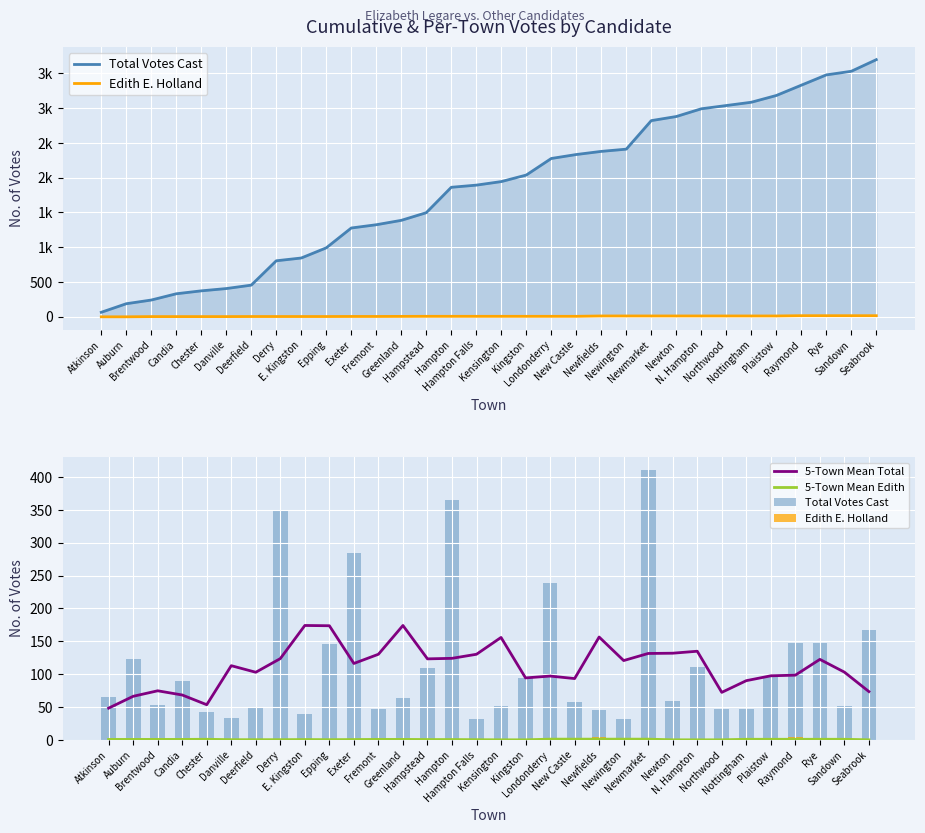

What is the difference between the 5-Town Mean Edith values at E. Kingston and Newton?

0.4